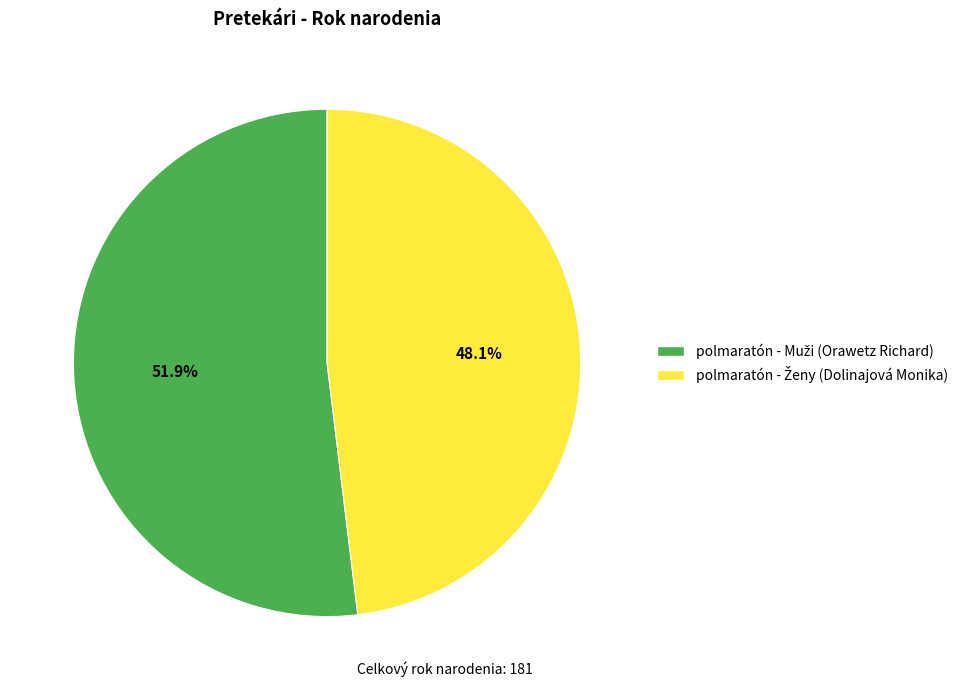

Is there any slice that represents more than half of the pie?

Yes